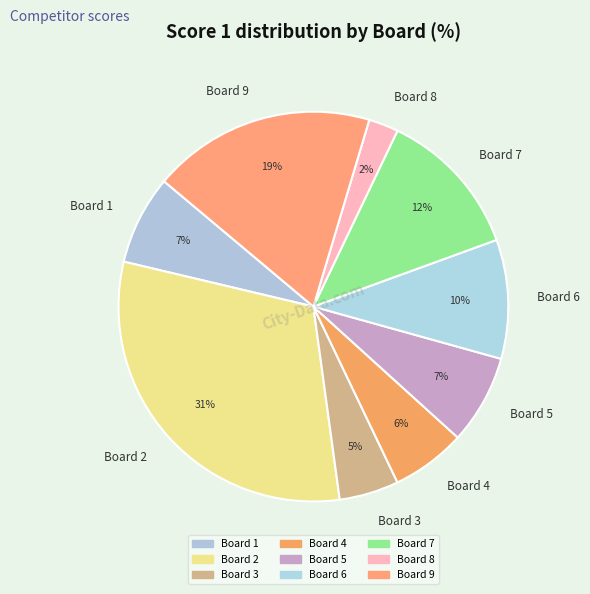

Count the number of slices in the pie.

9